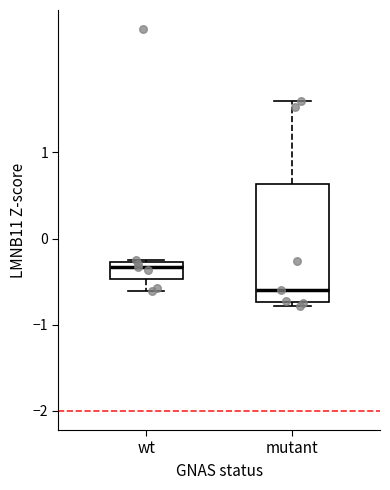

Reading left to right, transcribe this box plot: for each box, give where its median line is, the range the box spans, and where its two whiskers end, as read against the y-axis. The values are not printed on the chart, so give them approximately, as read against the axis.

wt: median -0.3 (just below the box's upper edge), box -0.5 to -0.3, whiskers -0.6 to -0.2
mutant: median -0.6, box -0.7 to 0.6, whiskers -0.8 to 1.6